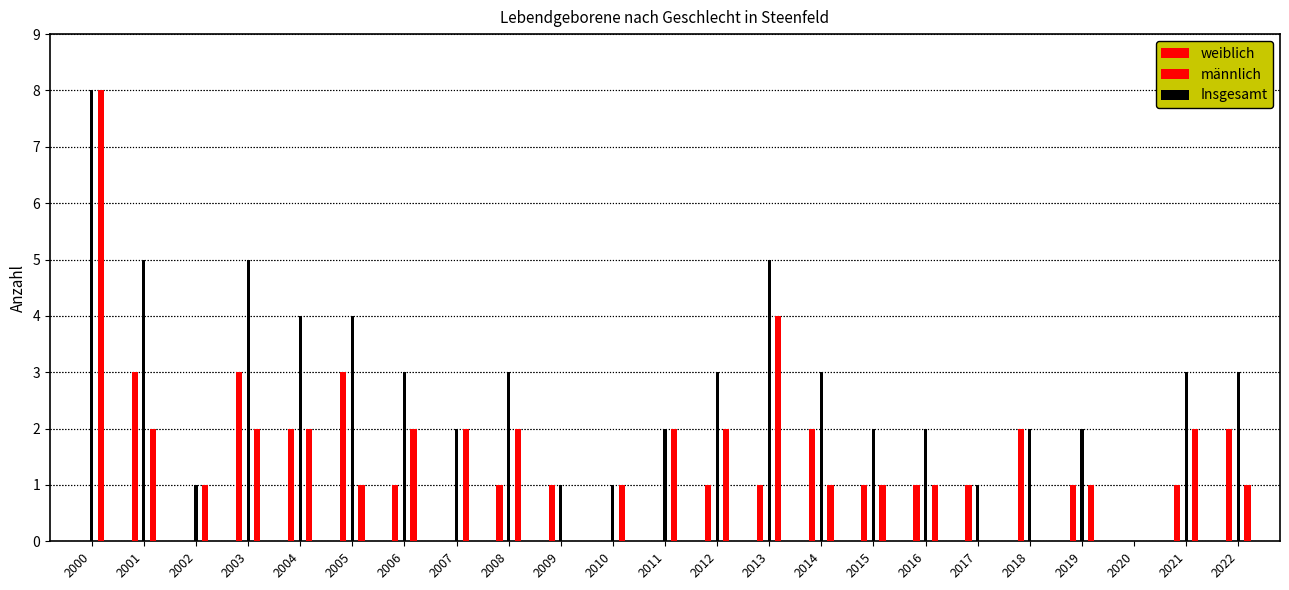

What is the difference between the maximum and minimum values in the weiblich series?

3